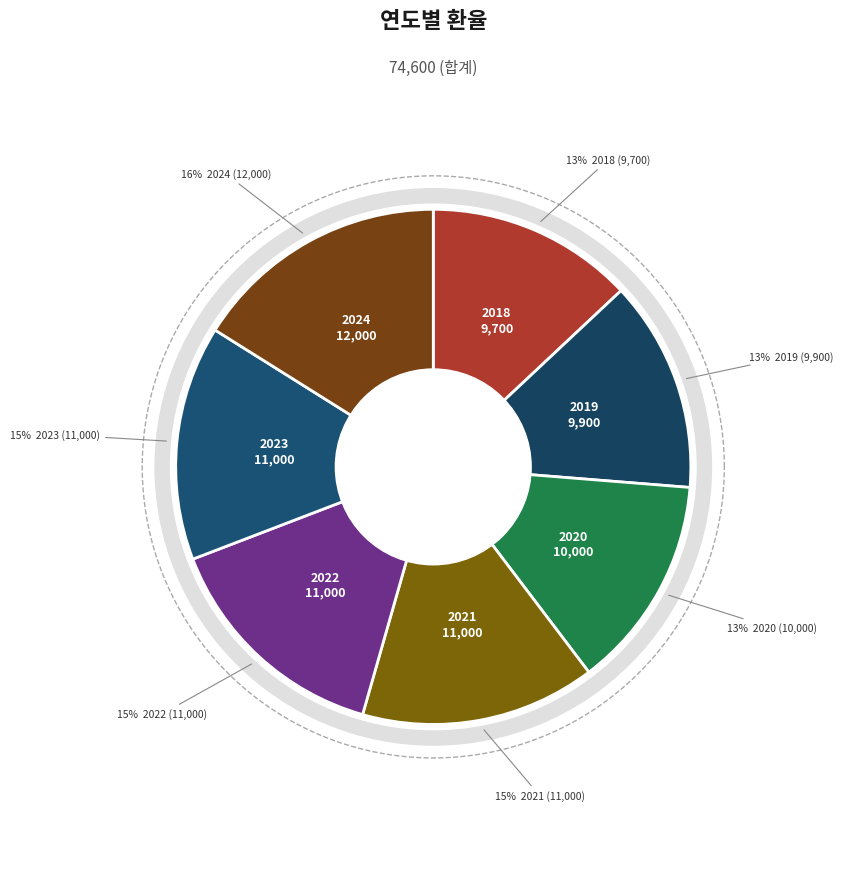

Is the sum of 2022 and 2019 greater than half?

No